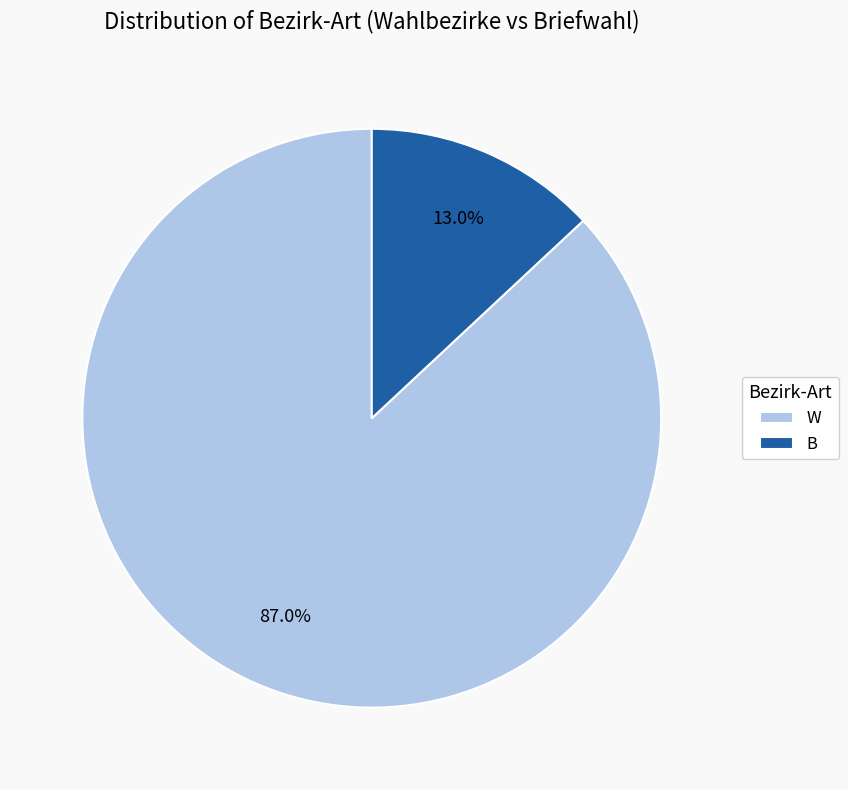

To the nearest percent, what portion does B represent?

13%